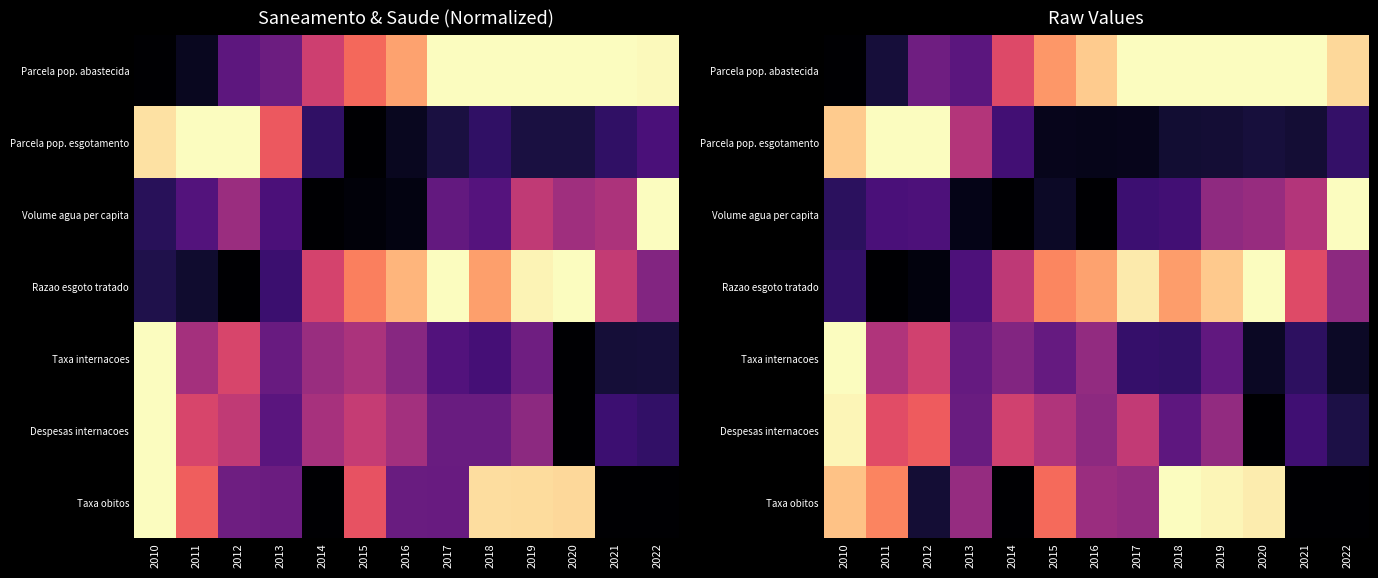

Between 2018 and 2019, which is larger?

2018